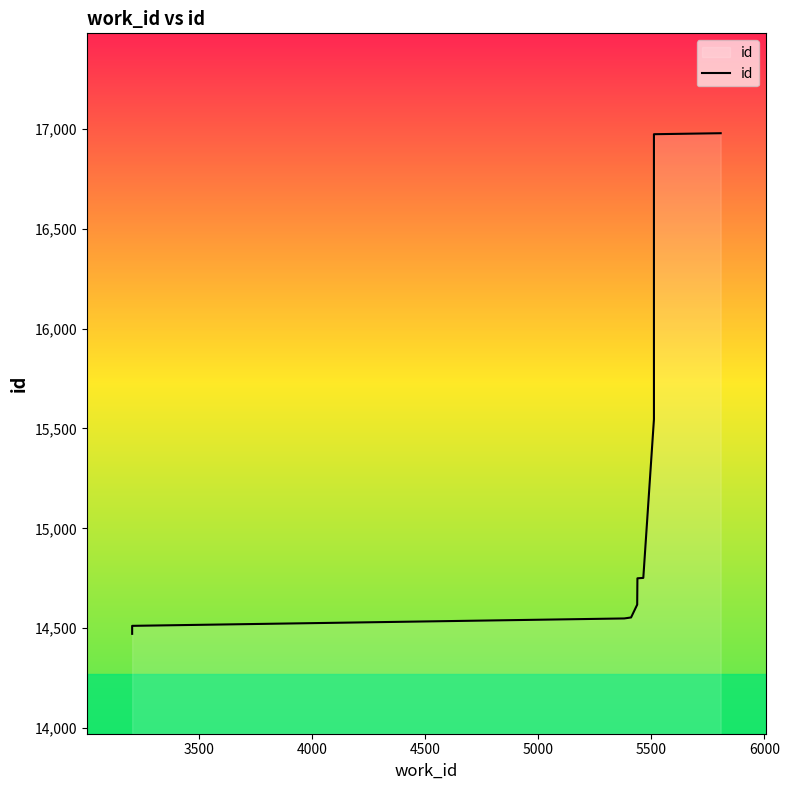

How many lines are shown in the chart?

1